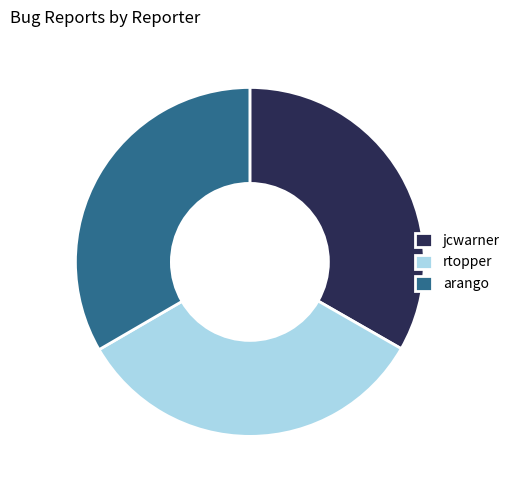

Is it true that arango is 26% of the pie?

False